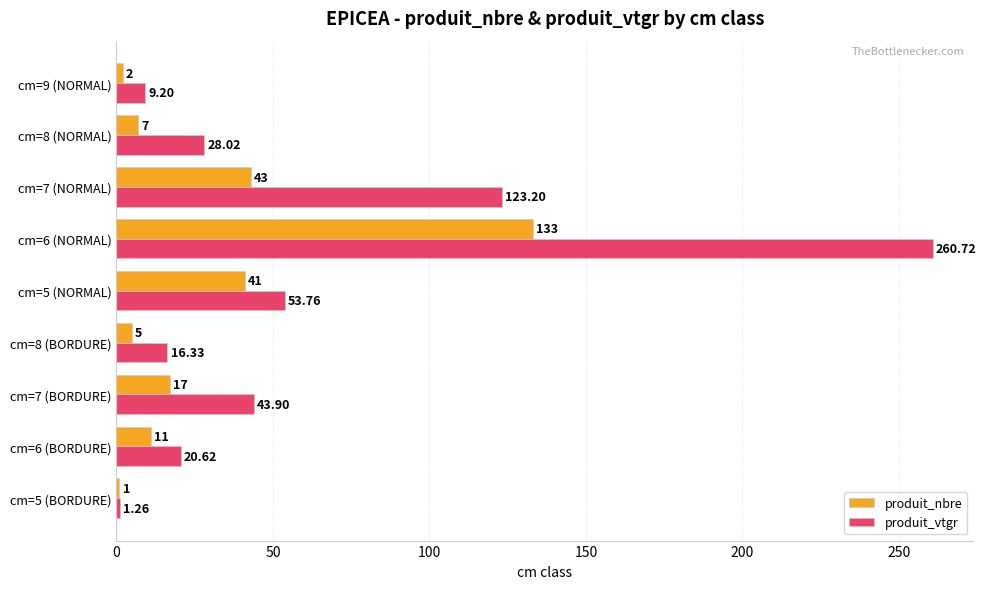

What is the difference between the highest and lowest values at cm=8 (NORMAL)?

21.0